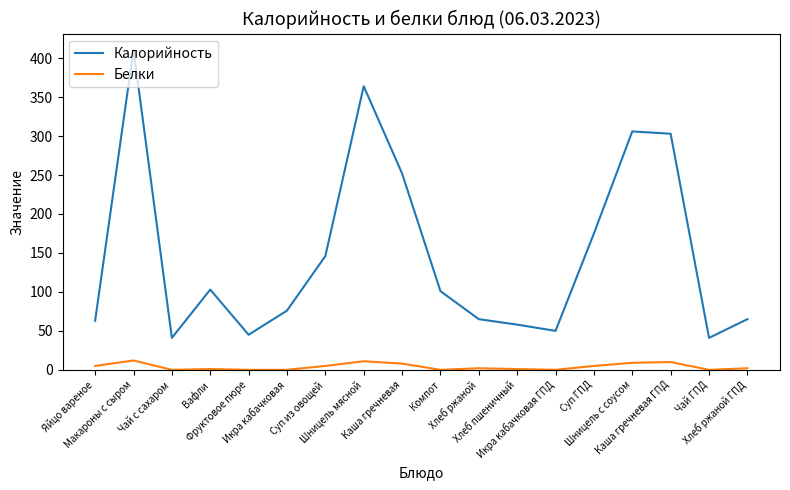

True or false: Белки and Калорийность cross at least once.

False